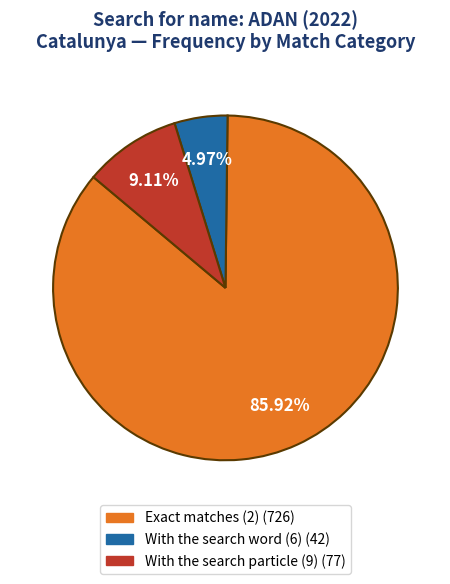

How many segments does this pie chart have?

3